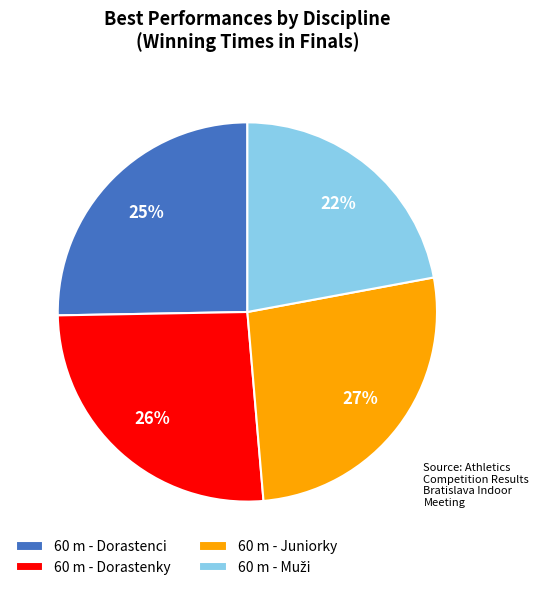

To the nearest percent, what is the average slice percentage?

25%